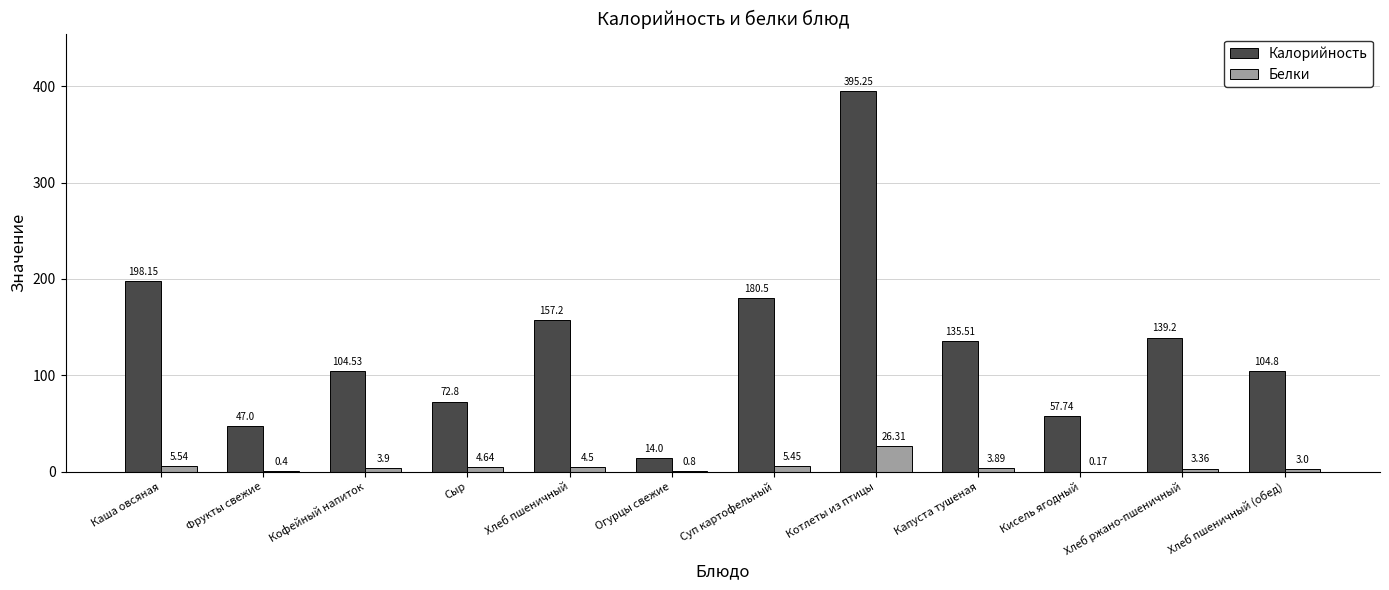

How many groups of bars are there?

12